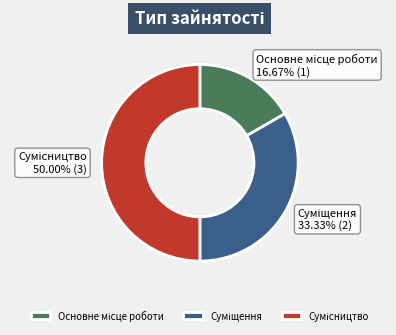

How many segments does this pie chart have?

3